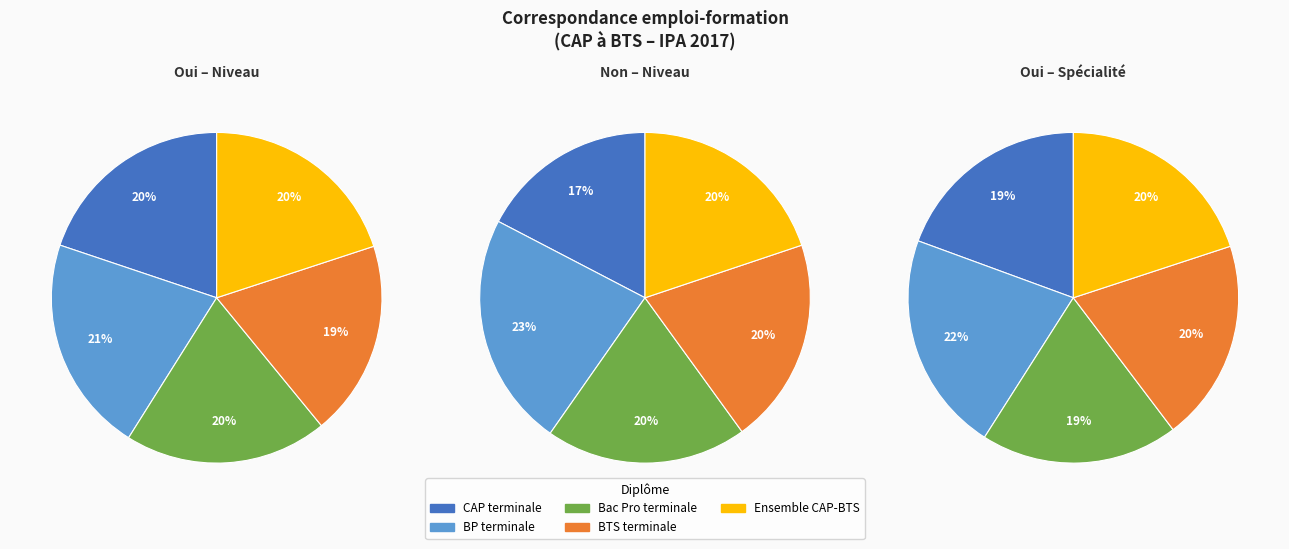

Which series changed the most between CAP terminale and BTS terminale?

Non (niveau)